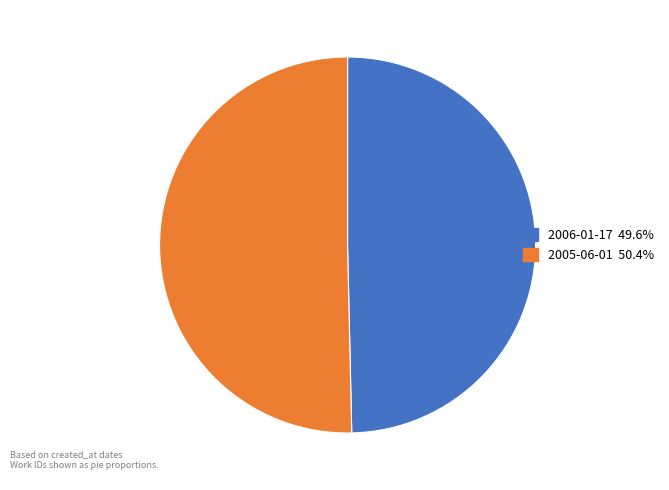

What is the smallest slice in the pie chart?

2006-01-17